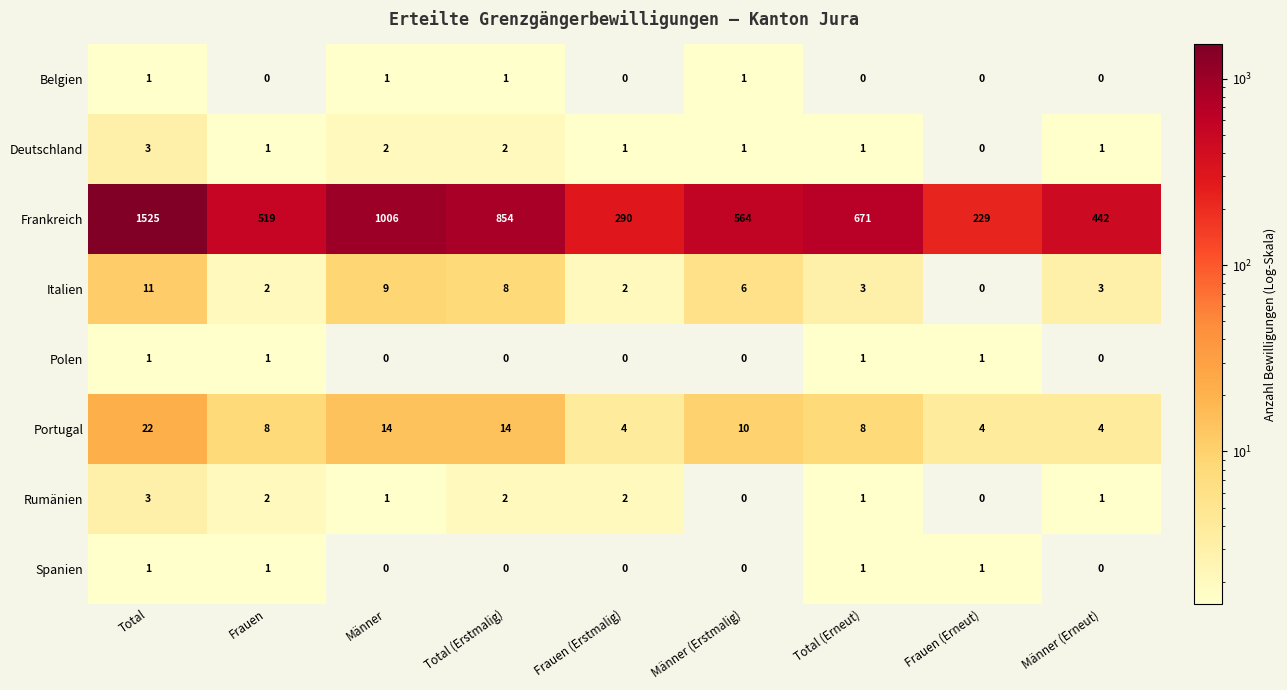

What is the sum of the Portugal values at Total and Total (Erstmalig)?

36